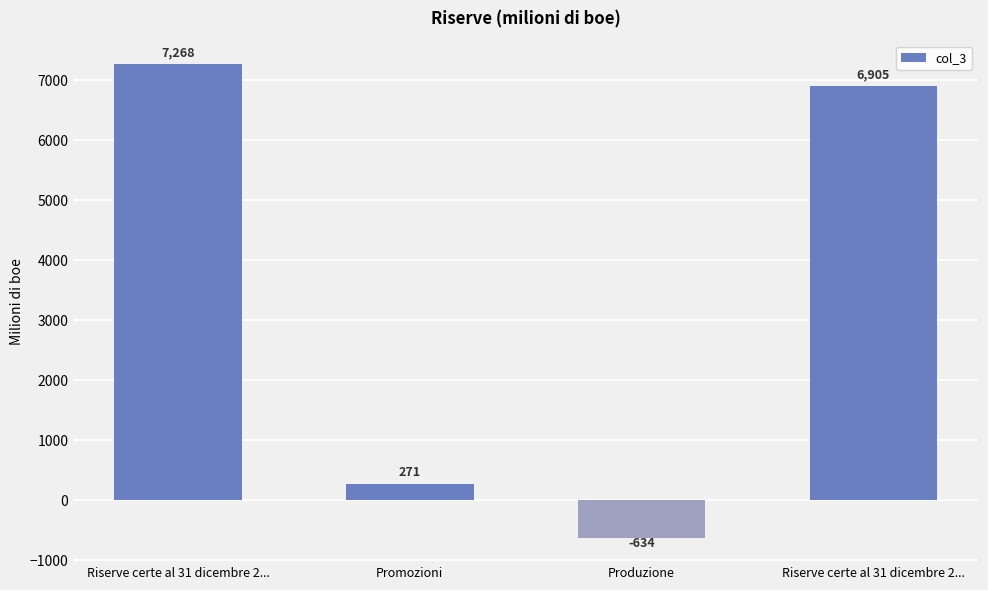

Count the number of categories in the chart.

4